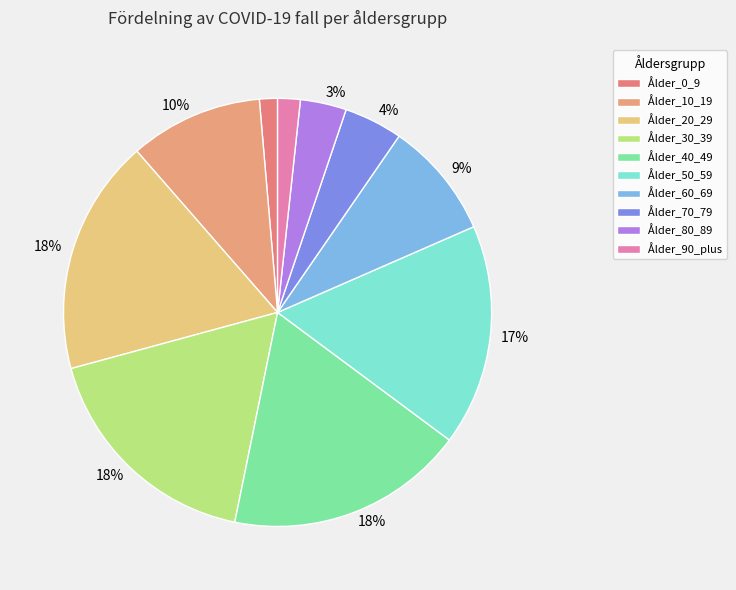

How many slices are in this pie chart?

10